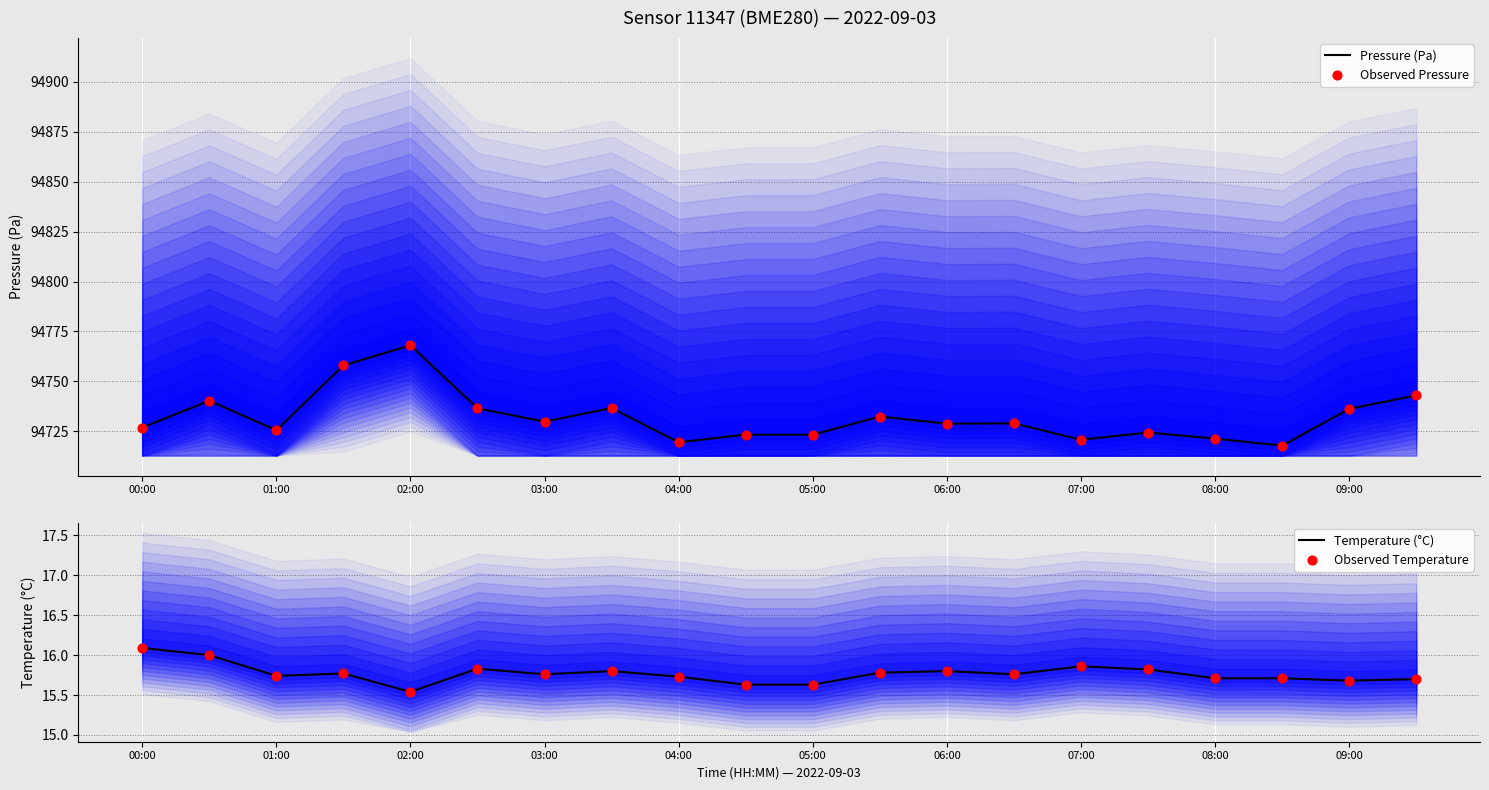

Which series has the widest spread of Y values?

Pressure (Pa)